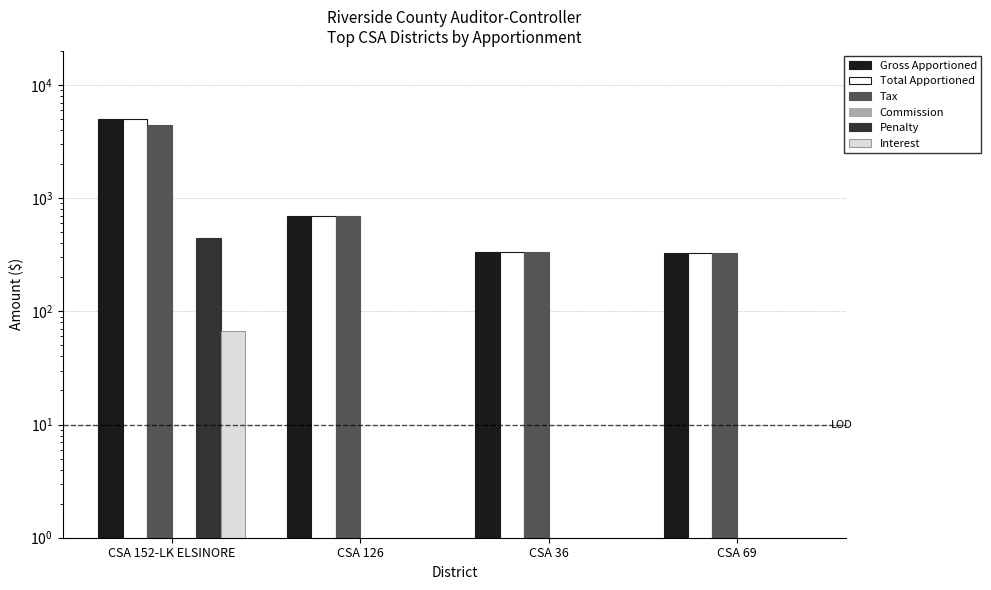

What is the total value across all series at CSA 36?

1003.1